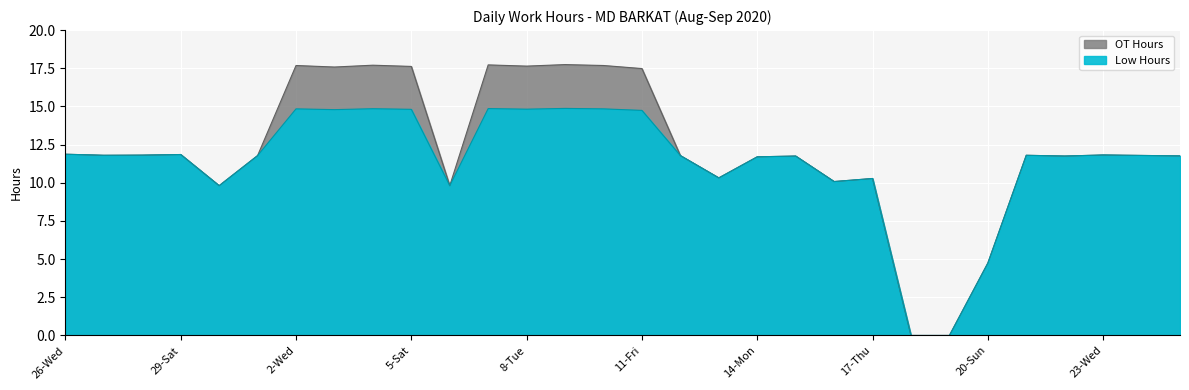

Reading left to right, transcribe all the data shown in this chart.

26-Wed=11.9	27-Thu=11.8	28-Fri=11.8	29-Sat=11.8	30-Sun=9.8	1-Tue=11.8	2-Wed=14.8	3-Thu=14.8	4-Fri=14.8	5-Sat=14.8	6-Sun=9.8	7-Mon=14.9	8-Tue=14.8	9-Wed=14.9	10-Thu=14.8	11-Fri=14.7	12-Sat=11.8	13-Sun=10.3	14-Mon=11.7	15-Tue=11.8	16-Wed=10.1	17-Thu=10.3	18-Fri=0.0	19-Sat=0.0	20-Sun=4.7	21-Mon=11.8	22-Tue=11.8	23-Wed=11.8	24-Thu=11.8	25-Fri=11.8